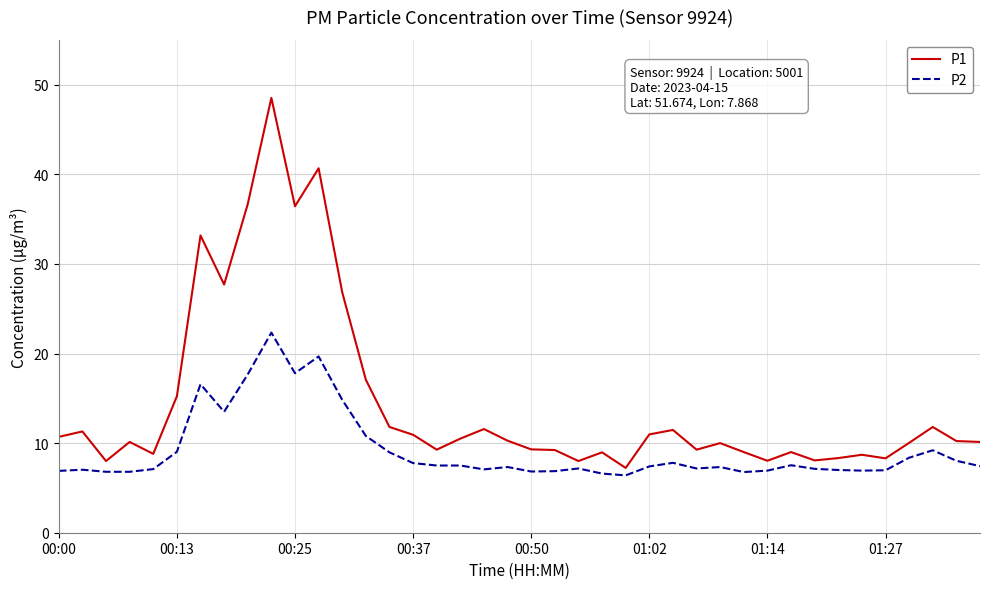

At how many categories does at least one series exceed 39?

2